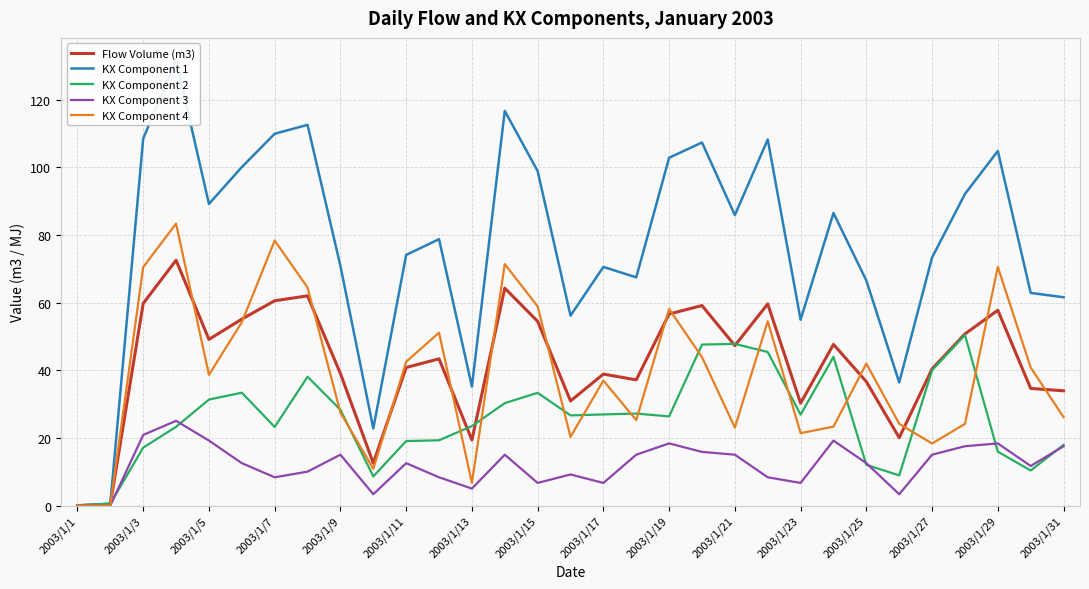

What are all the series names shown in the legend?

Flow Volume (m3), KX Component 1, KX Component 2, KX Component 3, KX Component 4